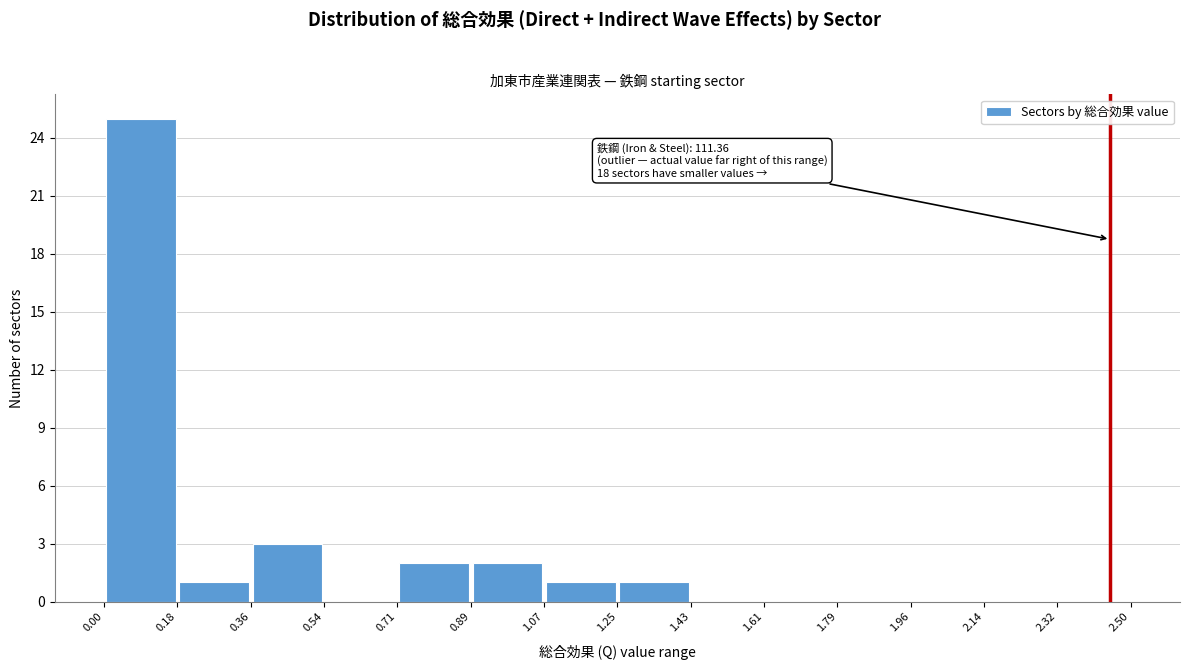

Over which range of the x-axis is the bar tallest?

0.00 to 0.18